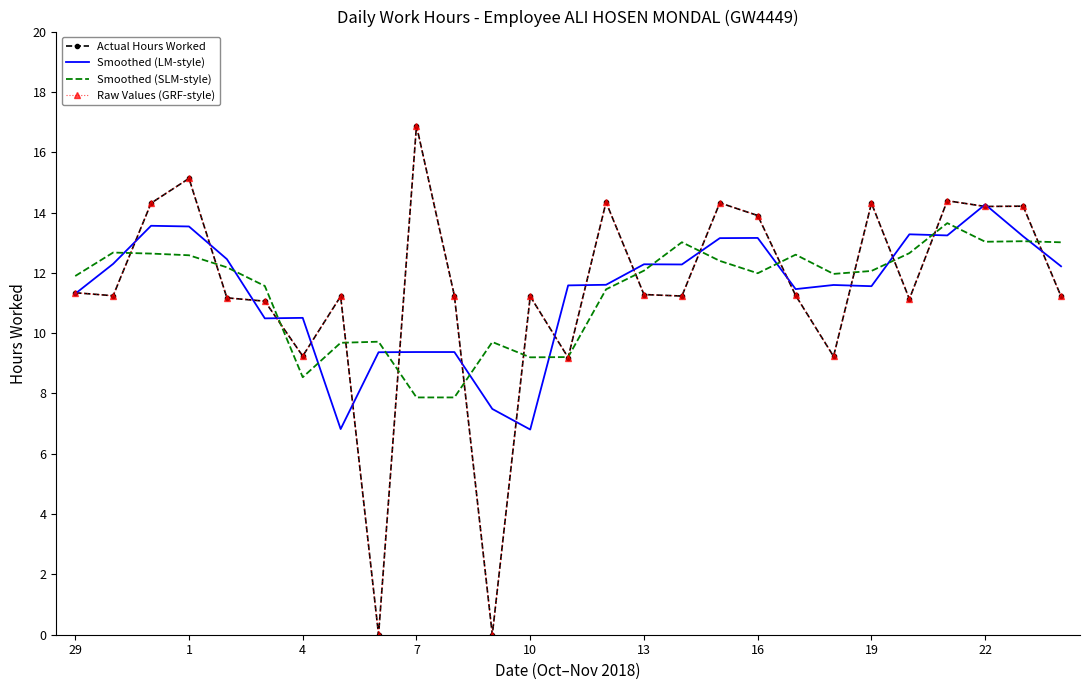

What is the value of the Smoothed (LM-style) point at the 22nd from the left?

11.6